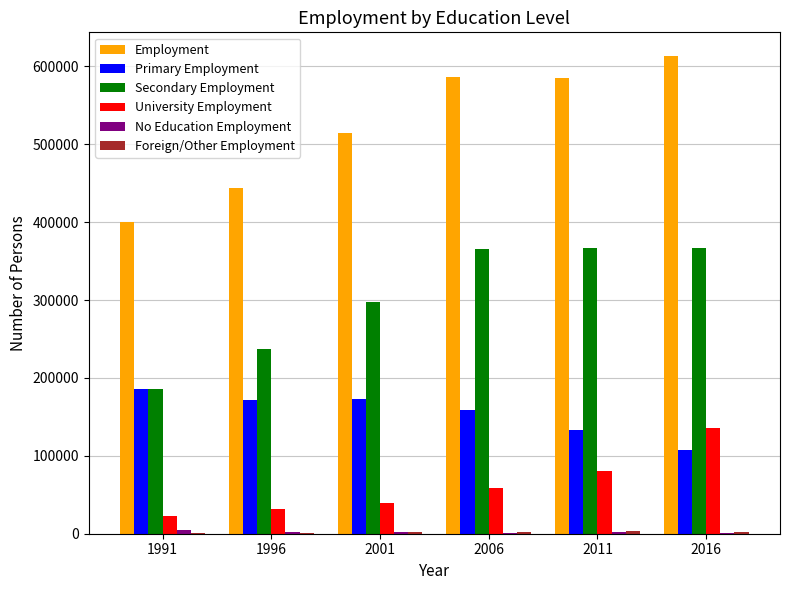

Which series has the widest spread of values?

Employment